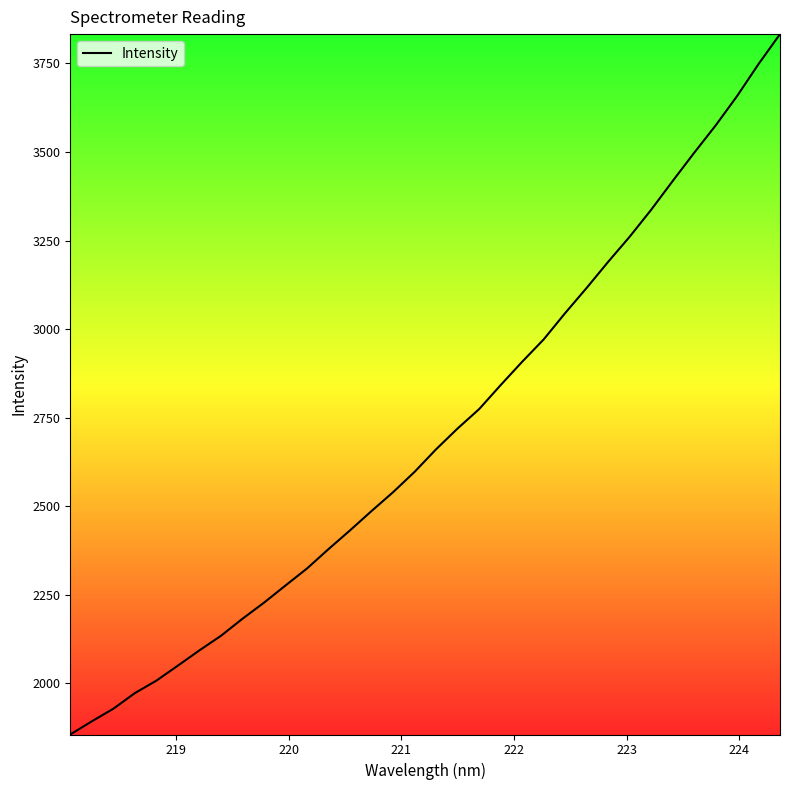

Count the number of categories in the chart.

34